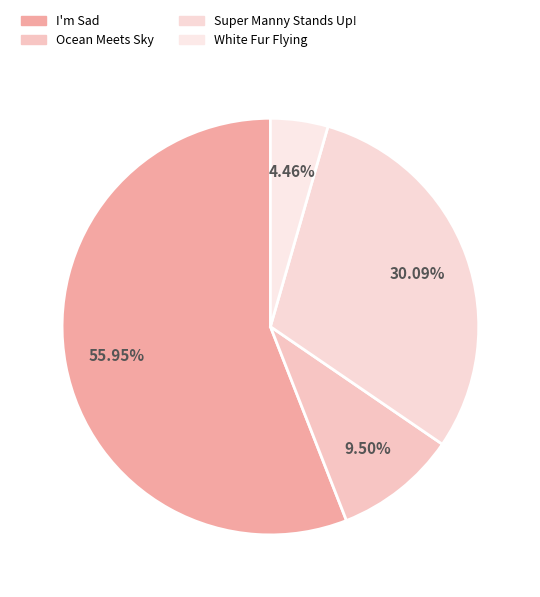

To the nearest percent, what portion does Ocean Meets Sky represent?

10%